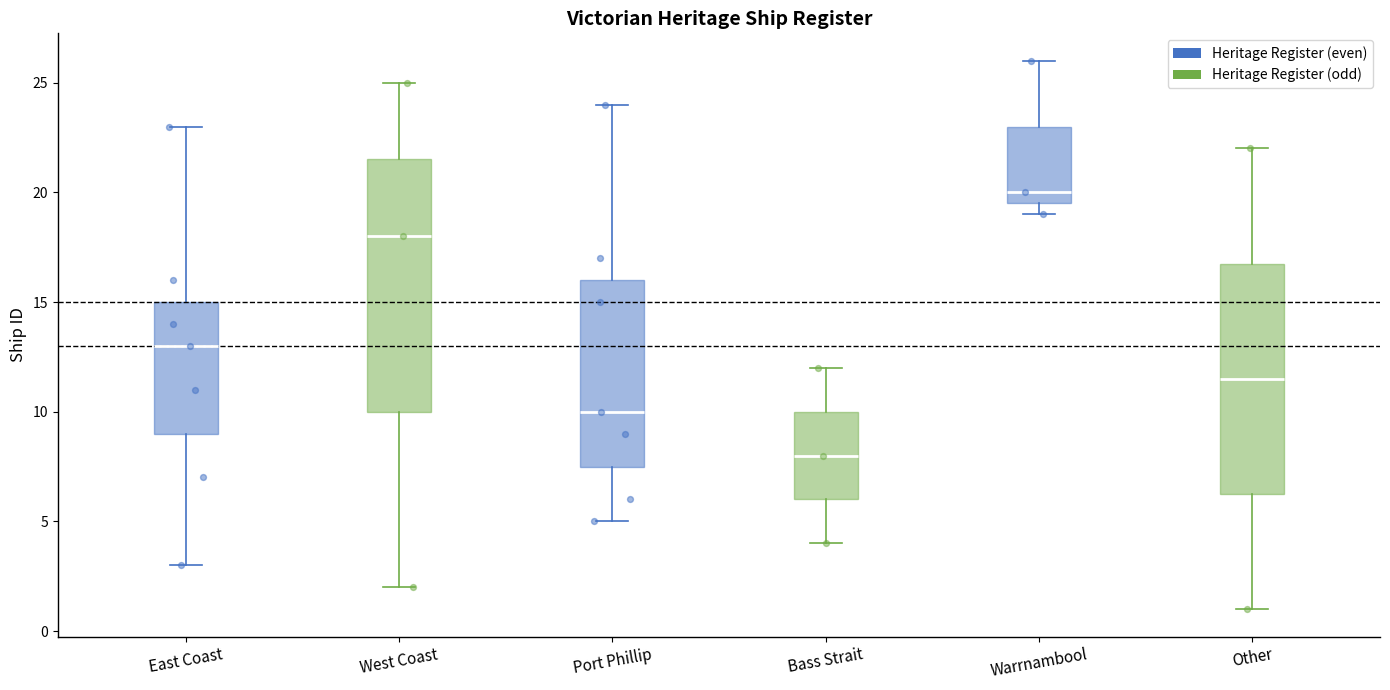

Reading left to right, read every box against the y-axis: the position of its median line, the range the box covers, and the ends of its whiskers. The values are not printed on the chart, so give them approximately, as read against the axis.

East Coast: median 13.0, box 9.0 to 15.0, whiskers 3.0 to 23.0
West Coast: median 18.0, box 10.0 to 21.5, whiskers 2.0 to 25.0
Port Phillip: median 10.0, box 7.5 to 16.0, whiskers 5.0 to 24.0
Bass Strait: median 8.0, box 6.0 to 10.0, whiskers 4.0 to 12.0
Warrnambool: median 20.0, box 19.5 to 23.0, whiskers 19.0 to 26.0
Other: median 11.5, box 6.5 to 17.0, whiskers 1.0 to 22.0